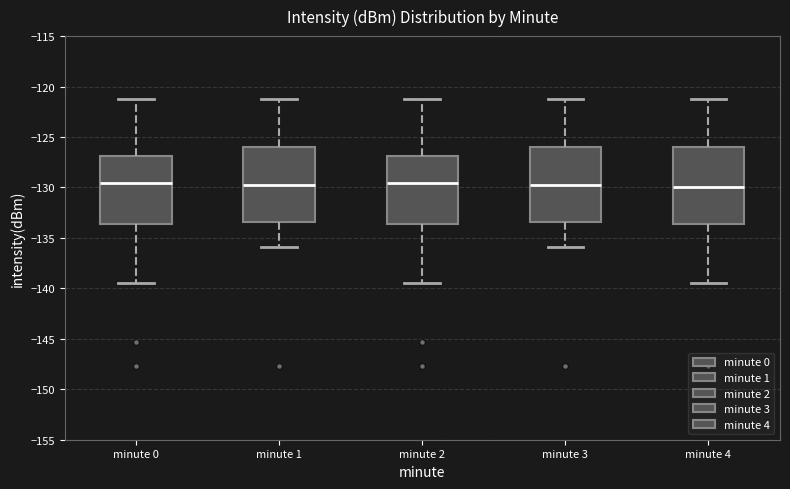

Where does the lower whisker of the box for minute 1 end on the y-axis? The values are not printed on the chart, so give them approximately, as read against the axis.

-136.0